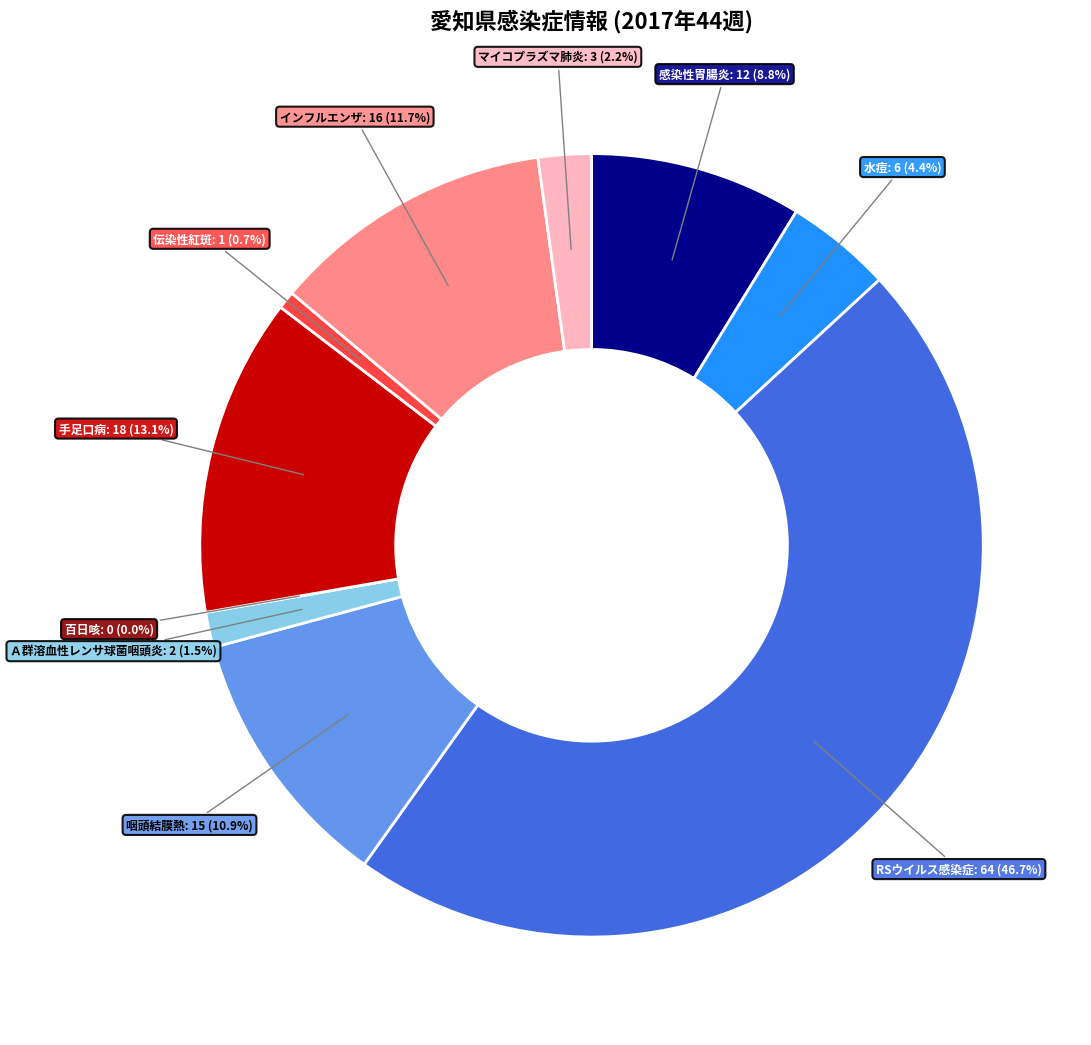

What is the change in value from 咽頭結膜熱 to 伝染性紅斑?

-14